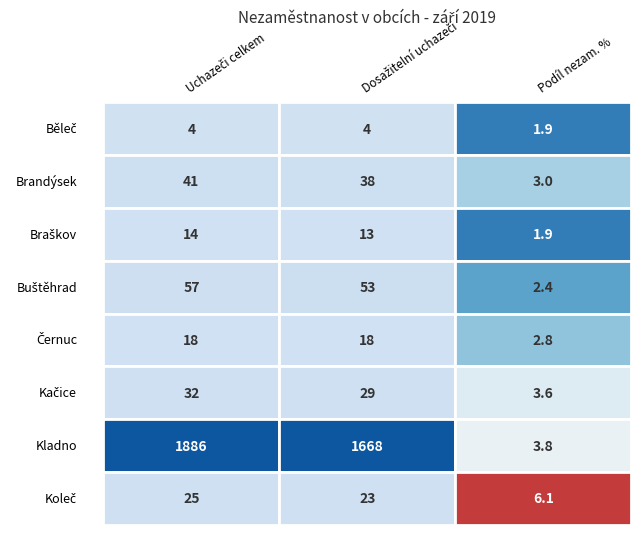

What is the minimum value for Černuc?

2.8